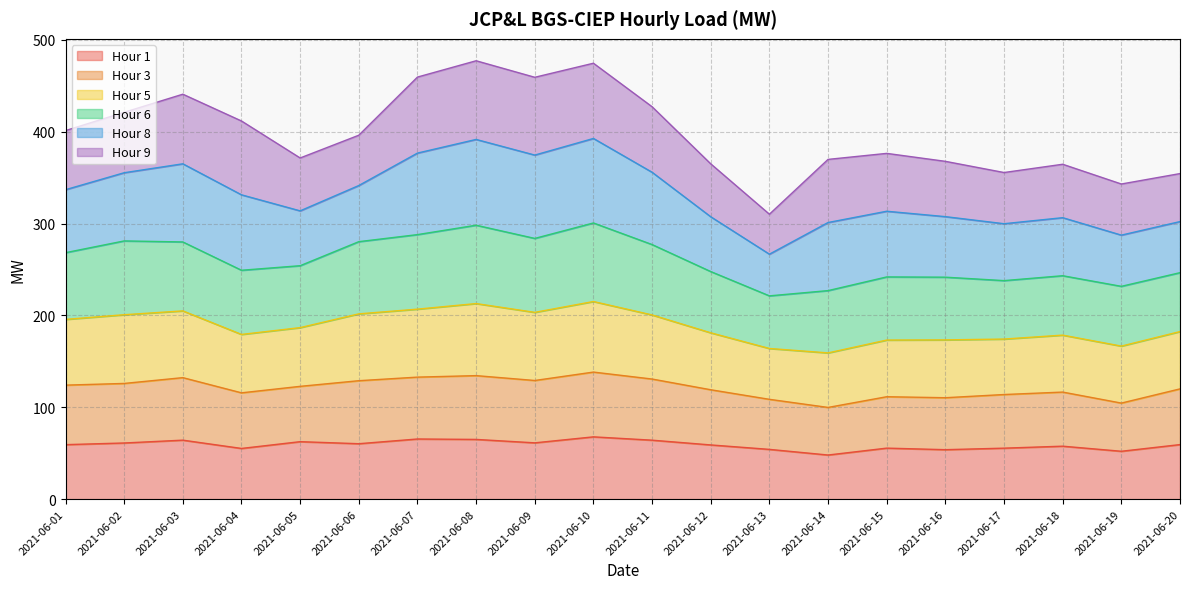

True or false: Hour 5 has more than 1 points higher than both neighbors.

True